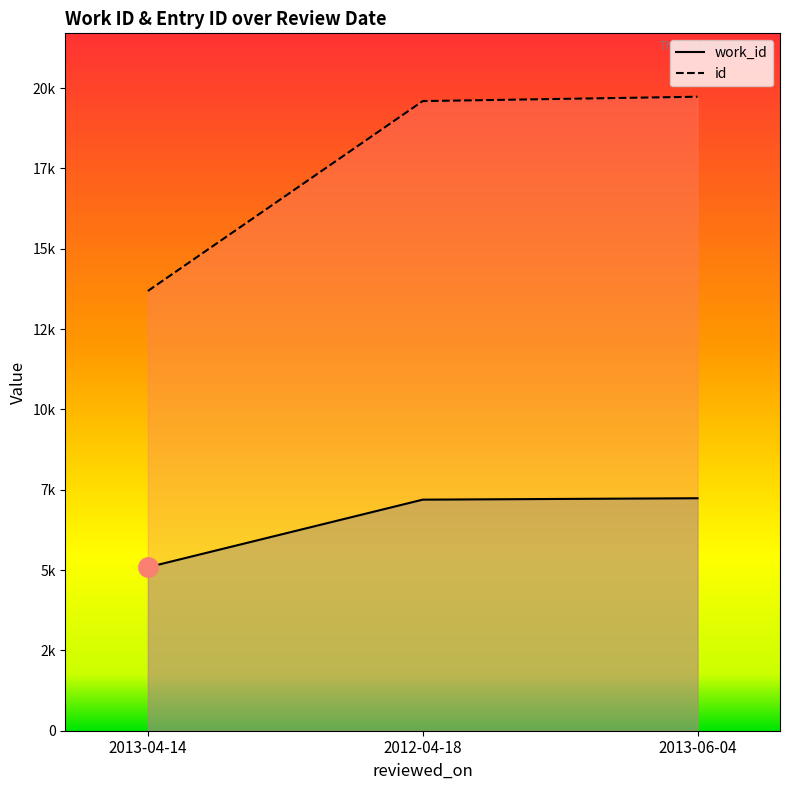

The value of id at 2012-04-18 is 12523. True or false?

False